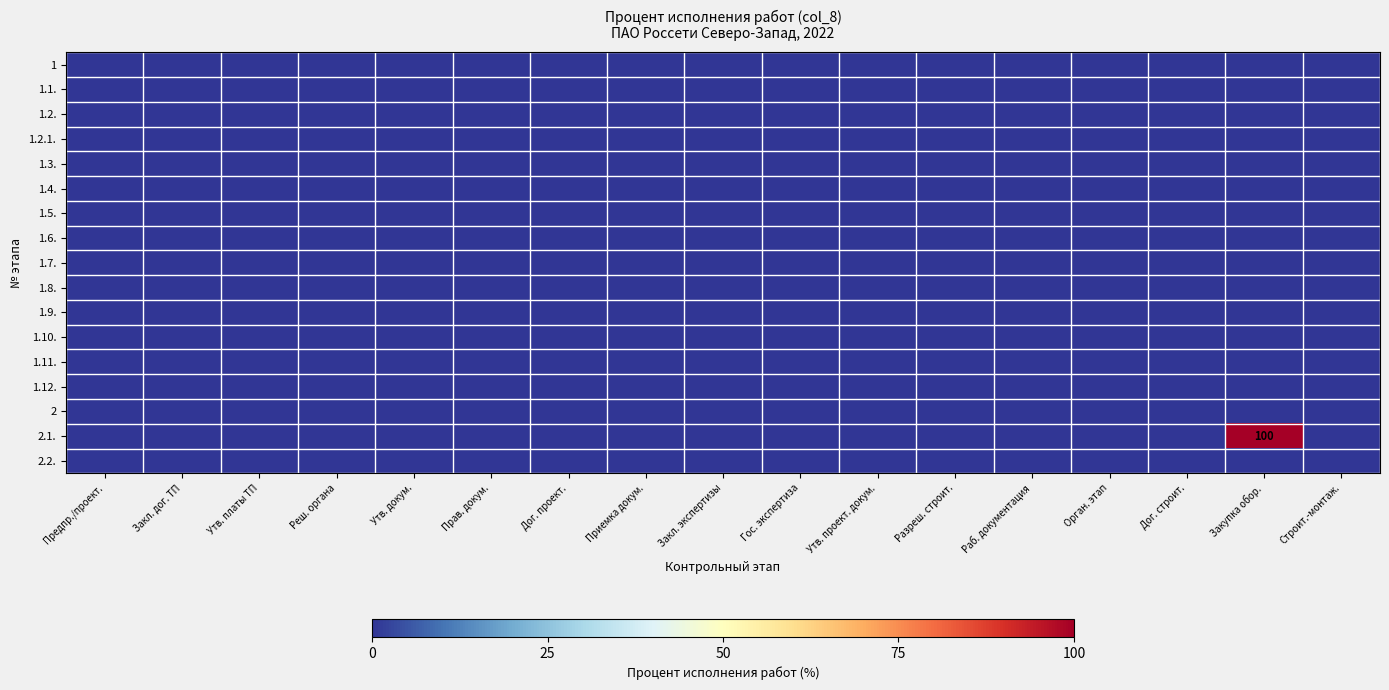

List the series in order of their peak value, lowest first.

1, 1.1., 1.2., 1.2.1., 1.3., 1.4., 1.5., 1.6., 1.7., 1.8., 1.9., 1.10., 1.11., 1.12., 2, 2.2., 2.1.